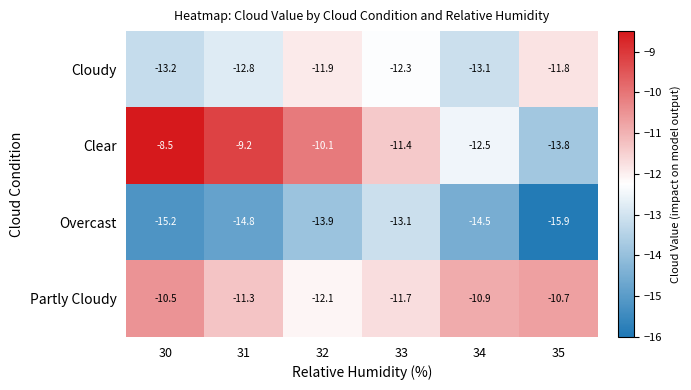

The value of Clear at 31 is -12.7. True or false?

False